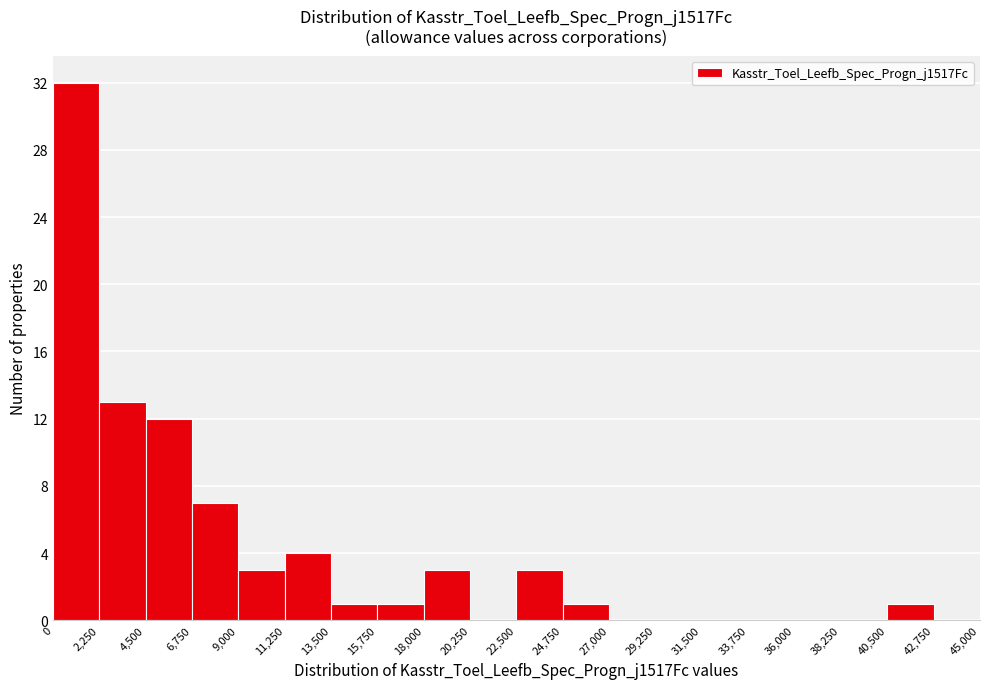

Over which range of the x-axis is the bar tallest?

0 to 2,250